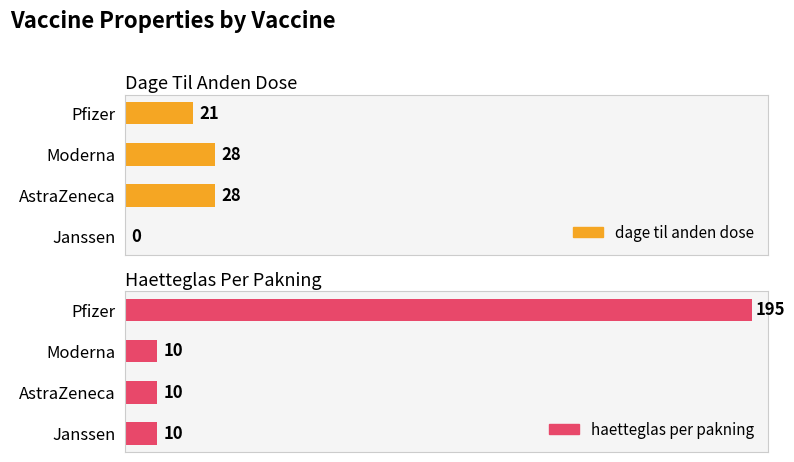

What is the total value across all series at Moderna?

38